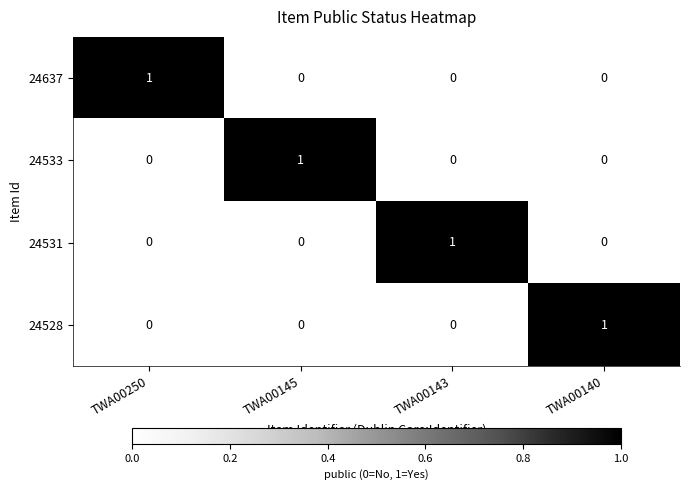

How many 24637 values are between 0 and 1?

4